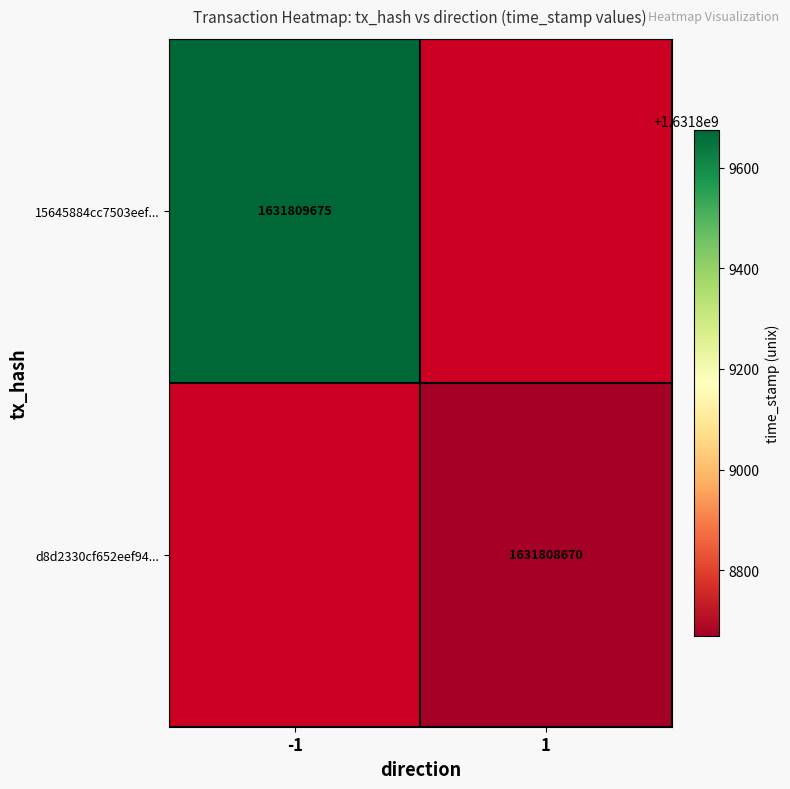

Count the d8d2330cf652eef945b81877e8b428b48048b69 values in the range 1 to 1631808670.

2